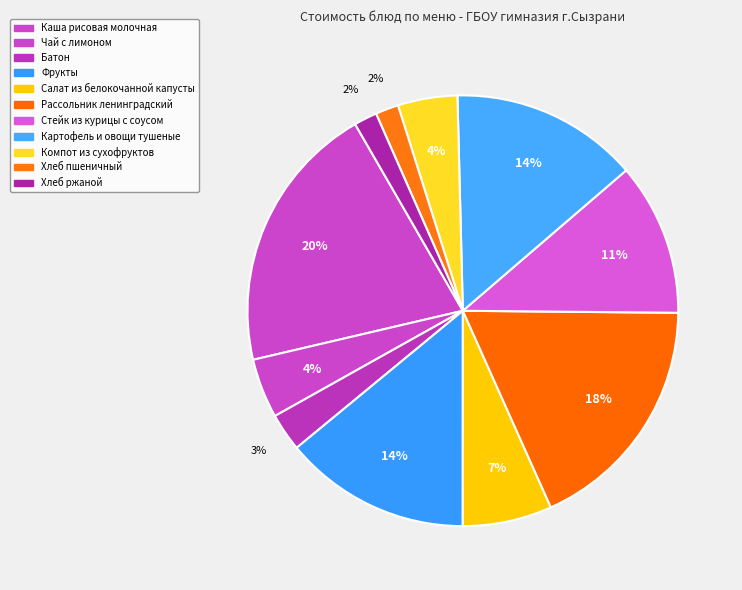

Rank the categories by value from highest to lowest.

Каша рисовая молочная, Рассольник ленинградский, Картофель и овощи тушеные, Фрукты, Стейк из курицы с соусом, Салат из белокочанной капусты, Чай с лимоном, Компот из сухофруктов, Батон, Хлеб пшеничный, Хлеб ржаной